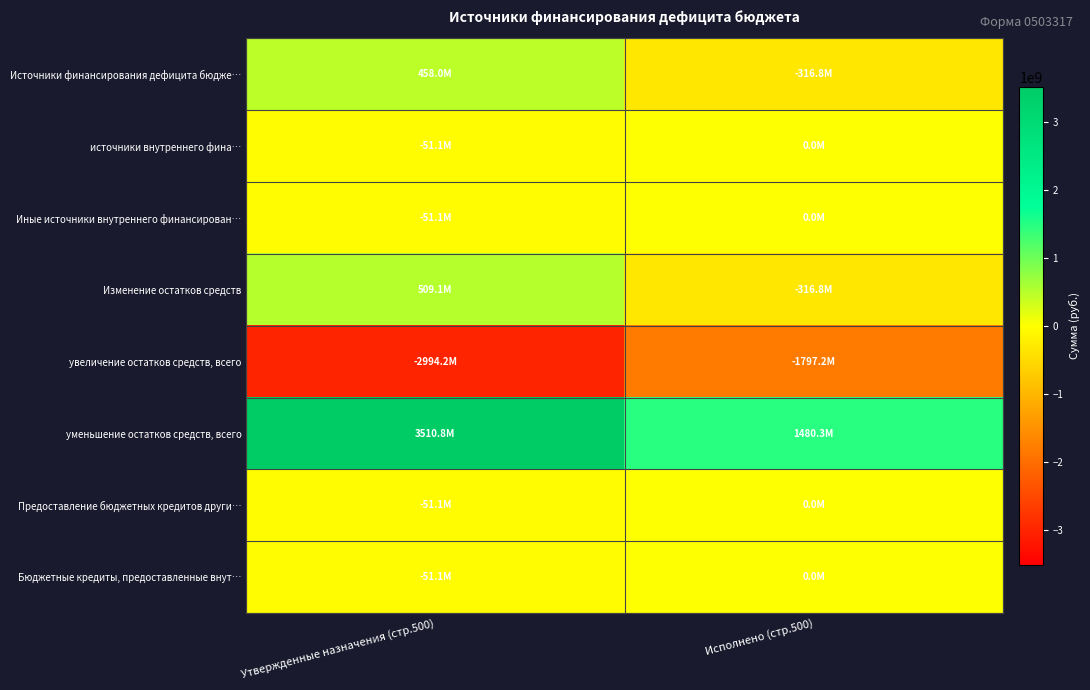

Reading left to right, list all the values displayed in this chart.

Источники финансирования дефицита бюдже…: Утвержденные назначения (стр.500)=458015629.7	Исполнено (стр.500)=-316846599.2
источники внутреннего фина…: Утвержденные назначения (стр.500)=-51080000.0	Исполнено (стр.500)=0.0
Иные источники внутреннего финансирован…: Утвержденные назначения (стр.500)=-51080000.0	Исполнено (стр.500)=0.0
Изменение остатков средств: Утвержденные назначения (стр.500)=509095629.7	Исполнено (стр.500)=-316846599.2
увеличение остатков средств, всего: Утвержденные назначения (стр.500)=-2994208606.9	Исполнено (стр.500)=-1797150221.4
уменьшение остатков средств, всего: Утвержденные назначения (стр.500)=3510835836.6	Исполнено (стр.500)=1480303622.2
Предоставление бюджетных кредитов други…: Утвержденные назначения (стр.500)=-51080000.0	Исполнено (стр.500)=0.0
Бюджетные кредиты, предоставленные внут…: Утвержденные назначения (стр.500)=-51080000.0	Исполнено (стр.500)=0.0